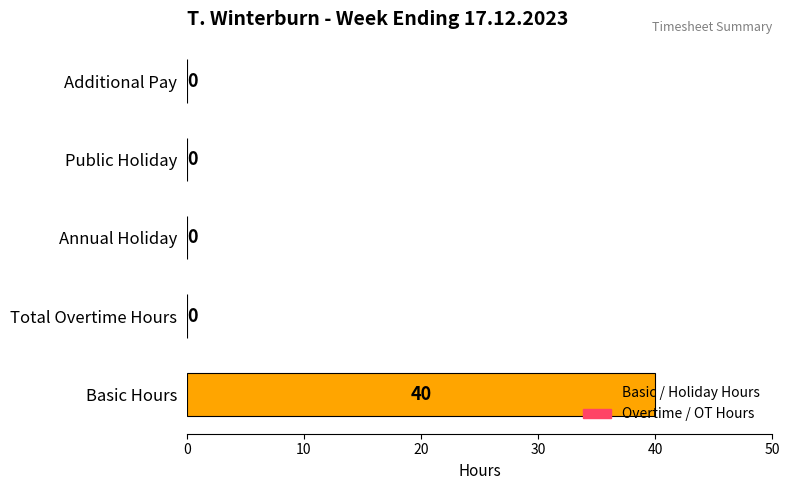

What is the maximum value shown in the chart?

40